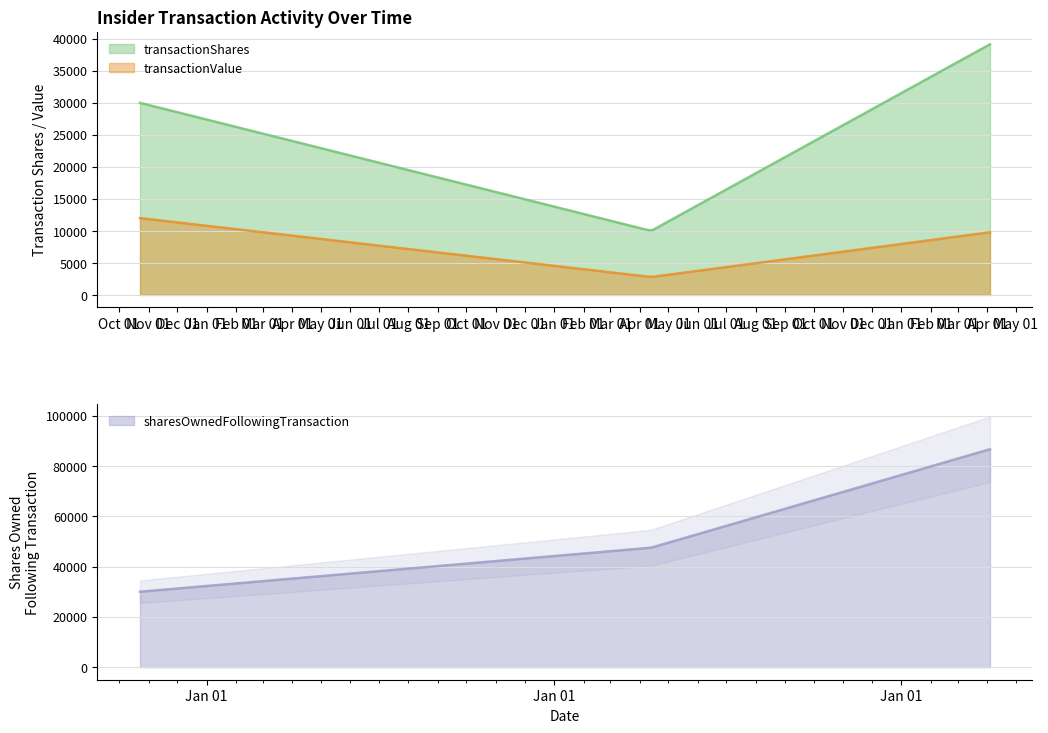

Where does the sharesOwnedFollowingTransaction series first go above 47500?

2011-04-04